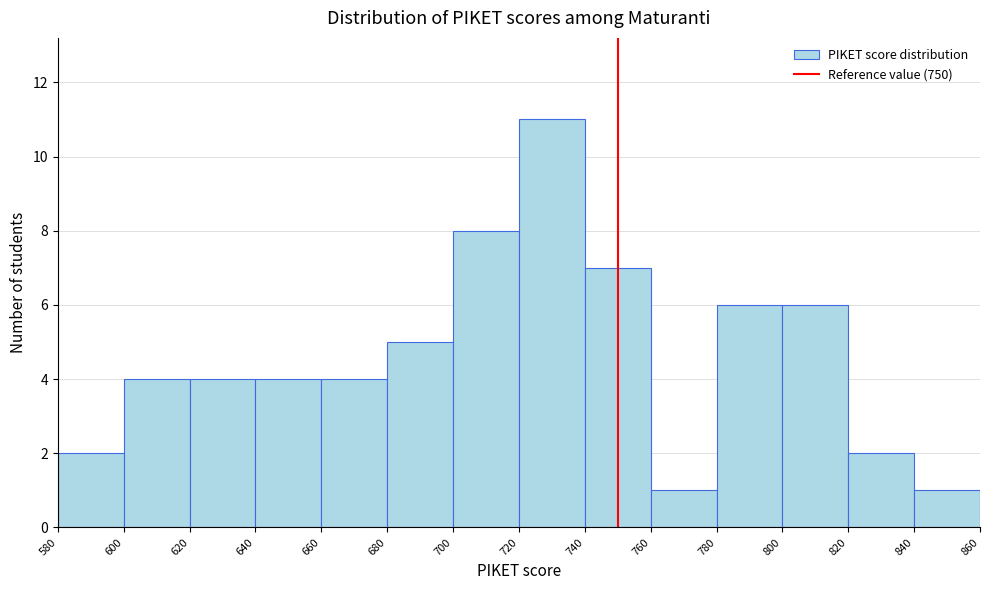

Reading left to right, transcribe this chart: for each bar, give the range it covers on the x-axis and its height. The values are not printed on the chart, so give them approximately, as read against the axis.

580 to 600: 2
600 to 620: 4
620 to 640: 4
640 to 660: 4
660 to 680: 4
680 to 700: 5
700 to 720: 8
720 to 740: 11
740 to 760: 7
760 to 780: 1
780 to 800: 6
800 to 820: 6
820 to 840: 2
840 to 860: 1